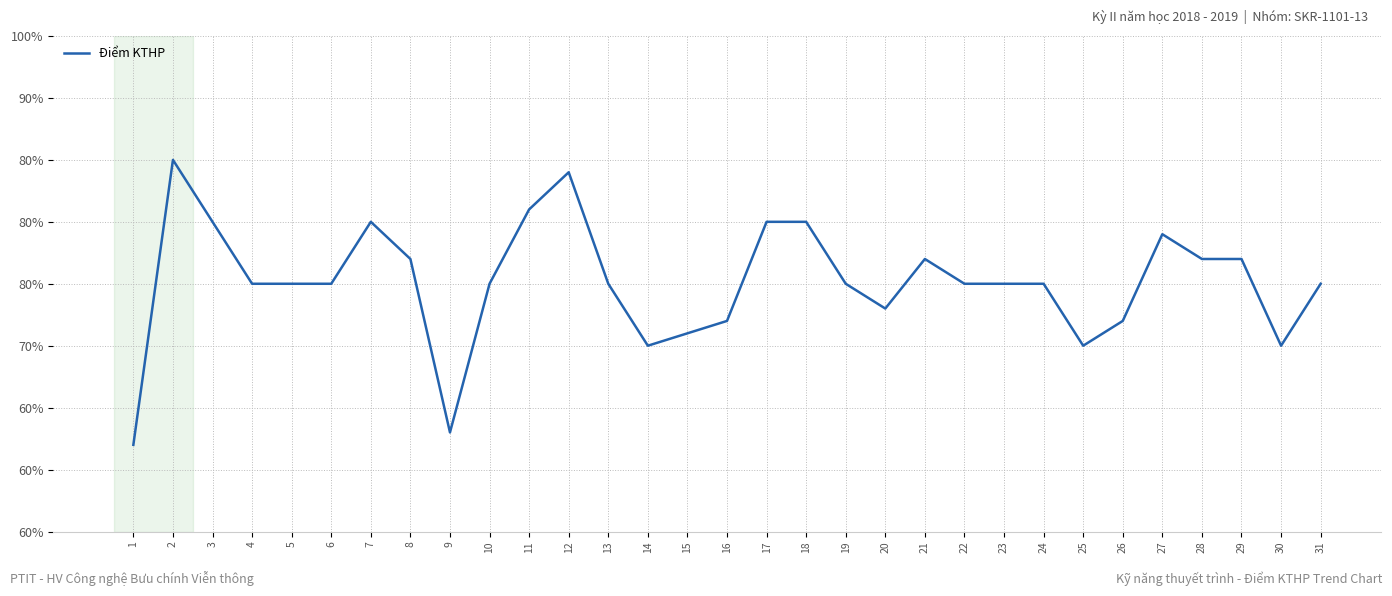

What is the average value?

7.5